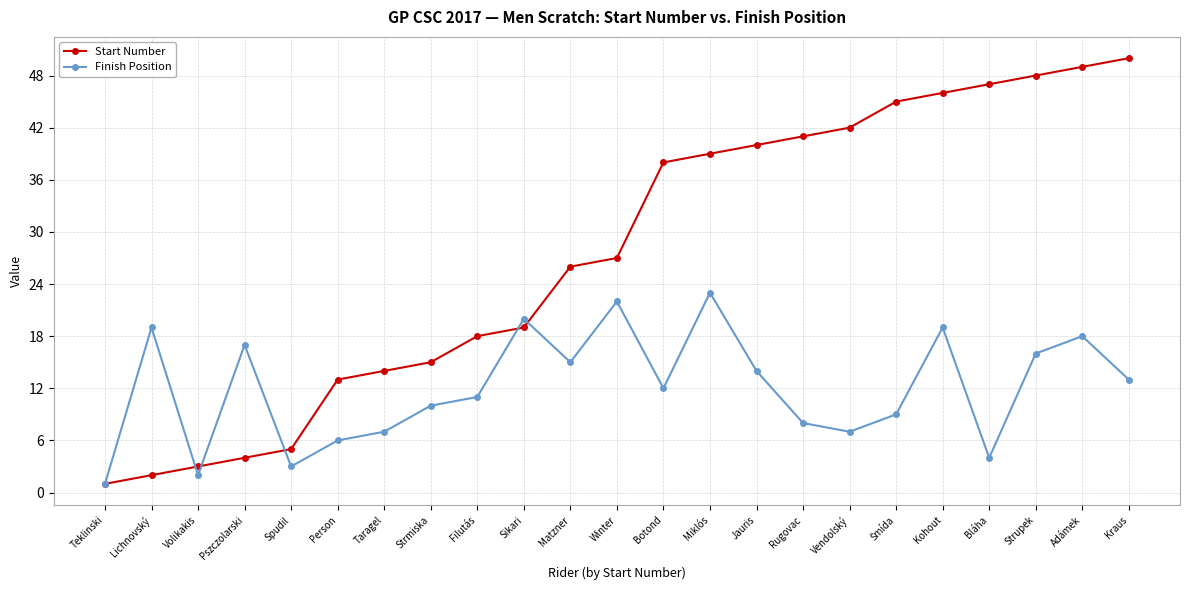

The Finish Position series shows 7 at Pszczolarski. True or false?

False